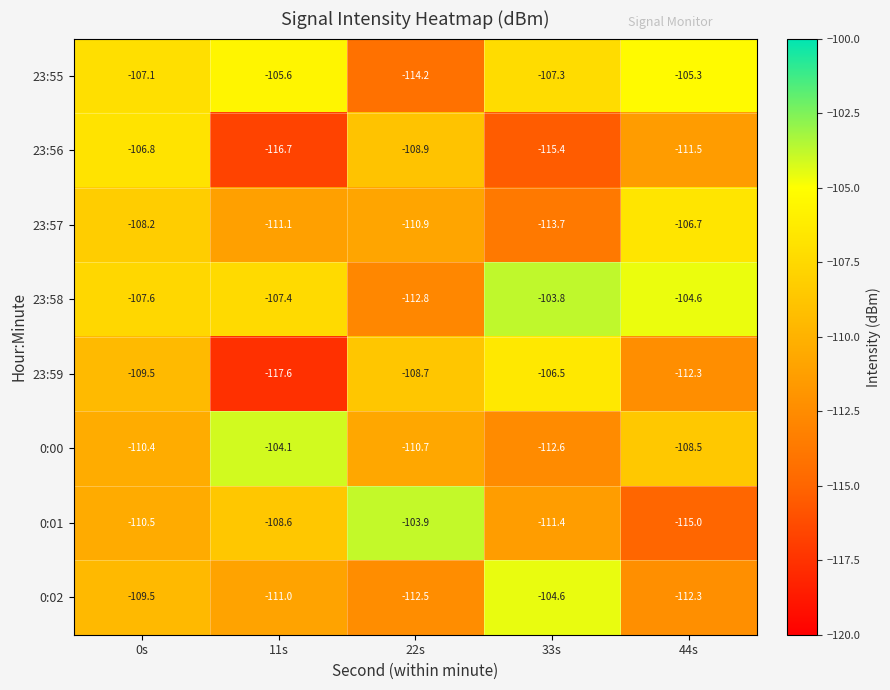

What is the difference between the 0:00 values at 0s and 33s?

2.2